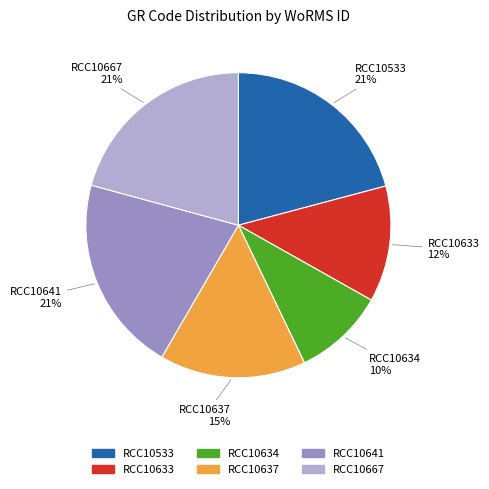

To the nearest percent, what is the difference between the largest and smallest slice percentages?

11%